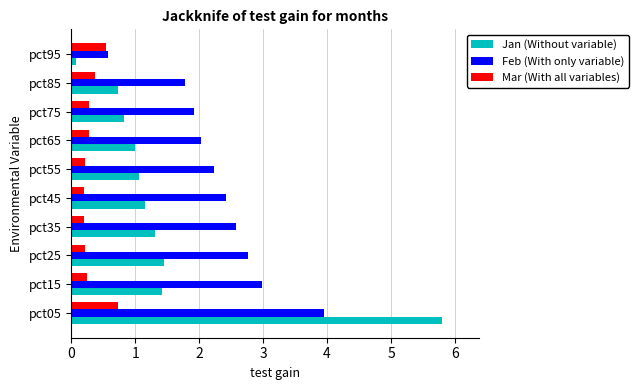

At which label does Feb (With only variable) reach its peak?

pct05